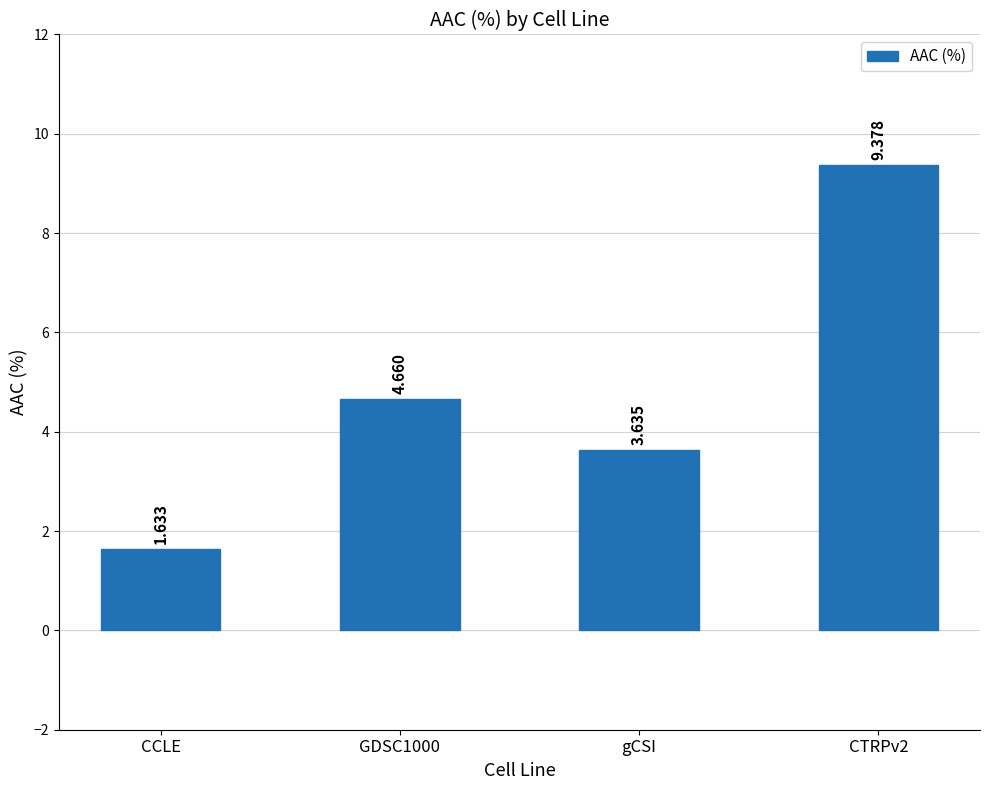

Where does the data first go above 4?

GDSC1000